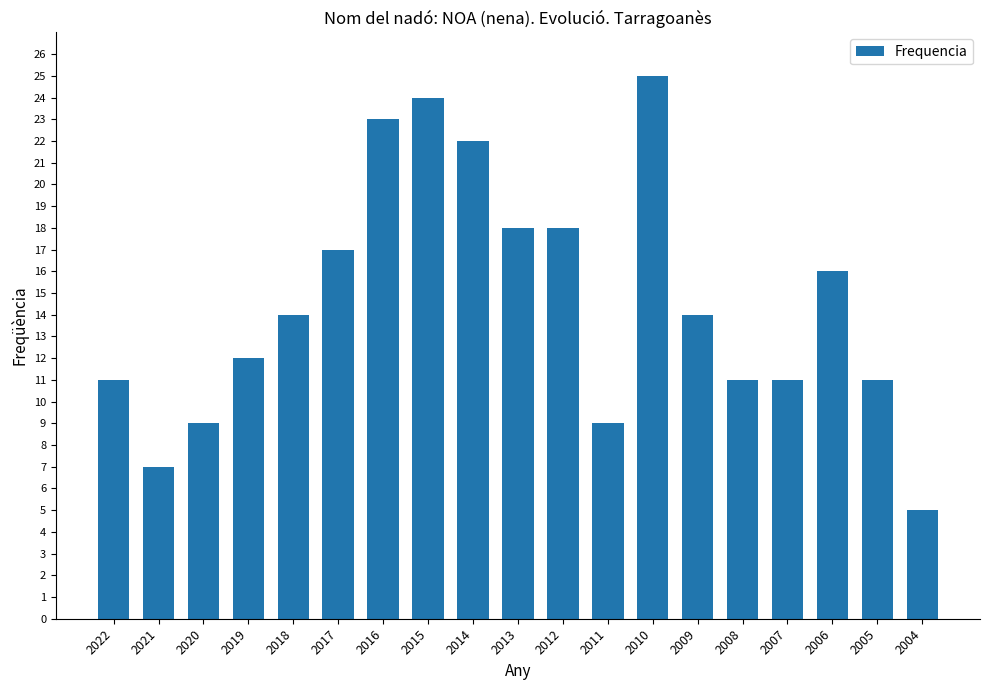

True or false: the data shows 3 at 2020.

False